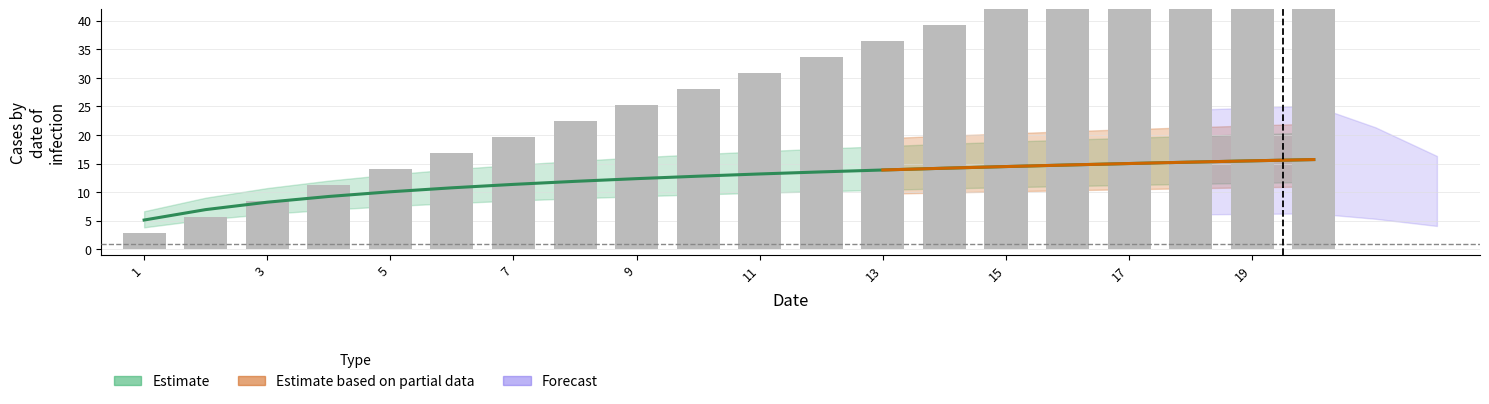

What is the change in value from 11 to 19?

+22.4